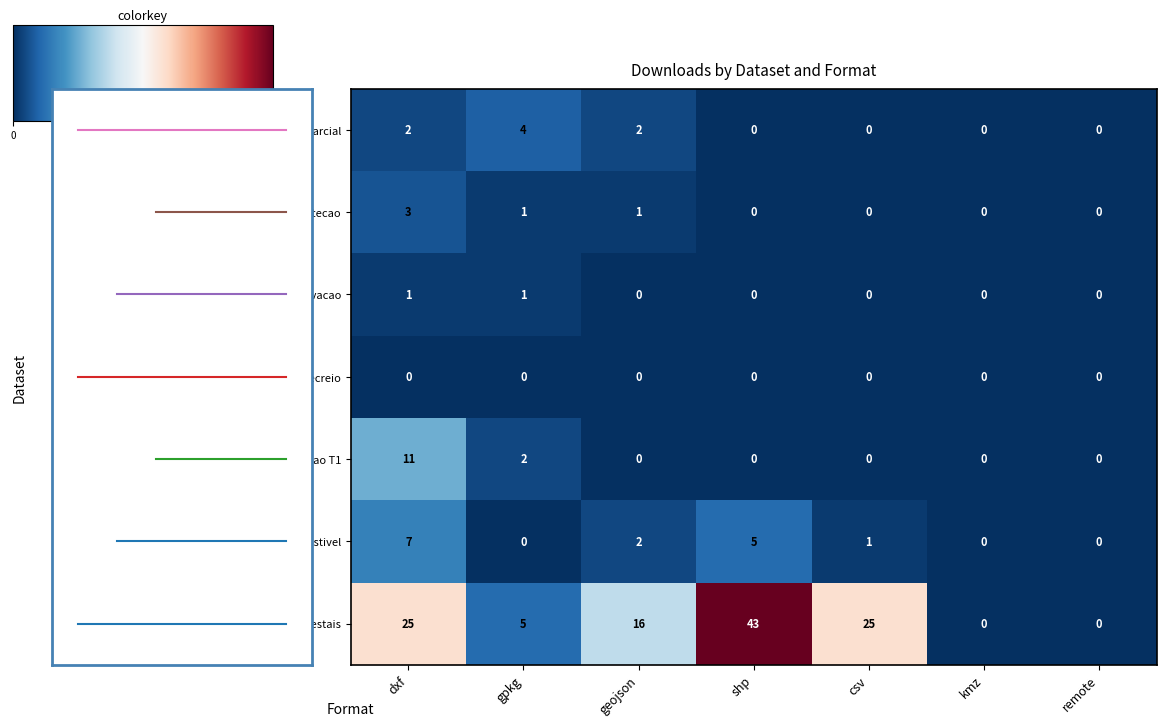

Which series has the widest spread of values?

Incendios Florestais